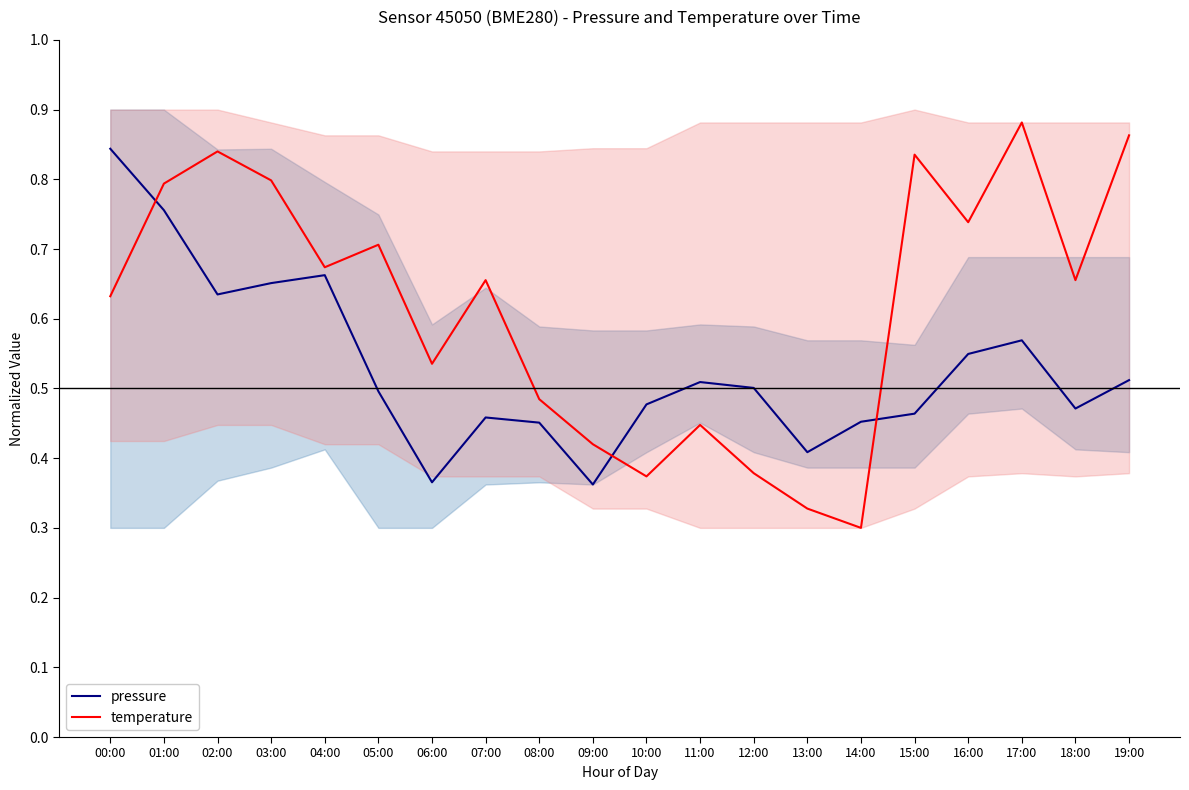

Reading right to left, list all the values displayed in this chart.

pressure: 0.5	0.5	0.6	0.5	0.5	0.5	0.4	0.5	0.5	0.5	0.4	0.5	0.5	0.4	0.5	0.7	0.7	0.6	0.8	0.8
temperature: 0.9	0.7	0.9	0.7	0.8	0.3	0.3	0.4	0.4	0.4	0.4	0.5	0.7	0.5	0.7	0.7	0.8	0.8	0.8	0.6